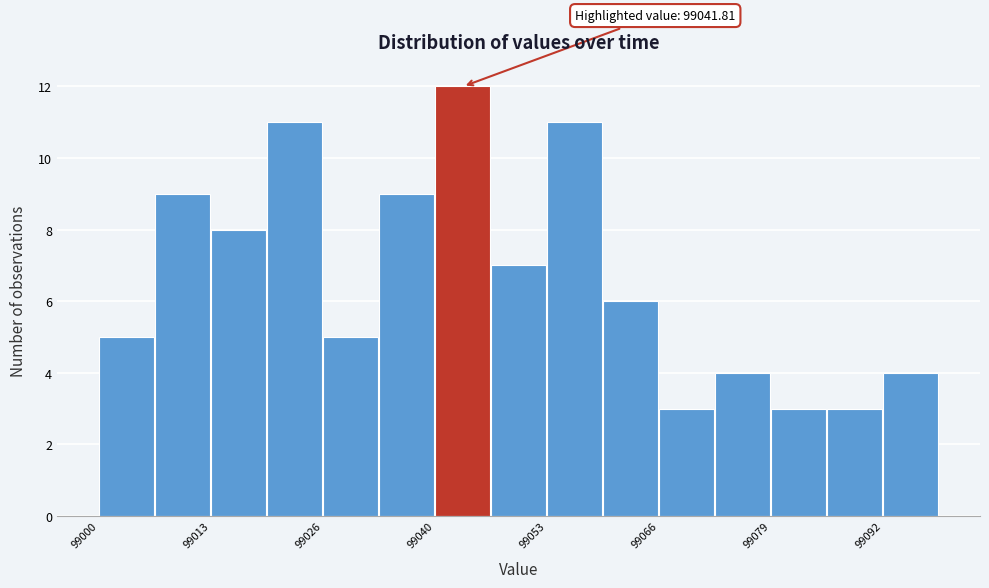

Around what value on the x-axis is the tallest bar? Give the approximate position of its centre, as read against the axis.

99042